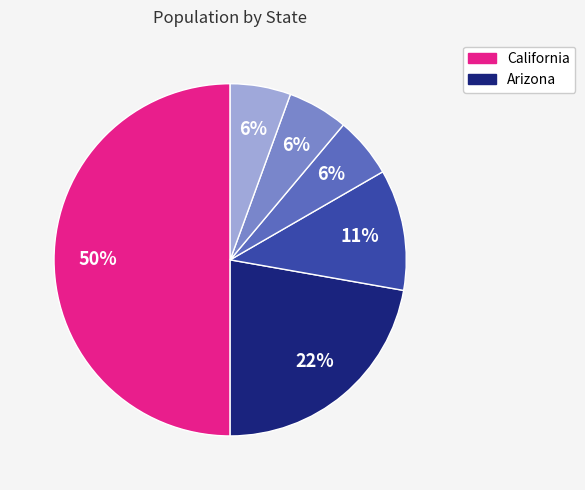

Count the number of slices in the pie.

6